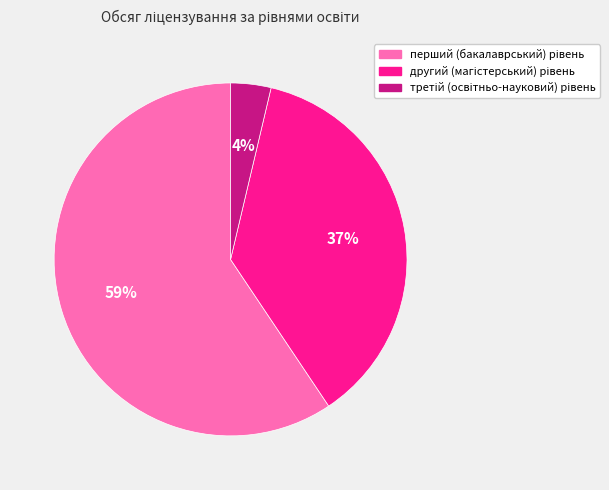

Is there a majority slice in this chart?

Yes